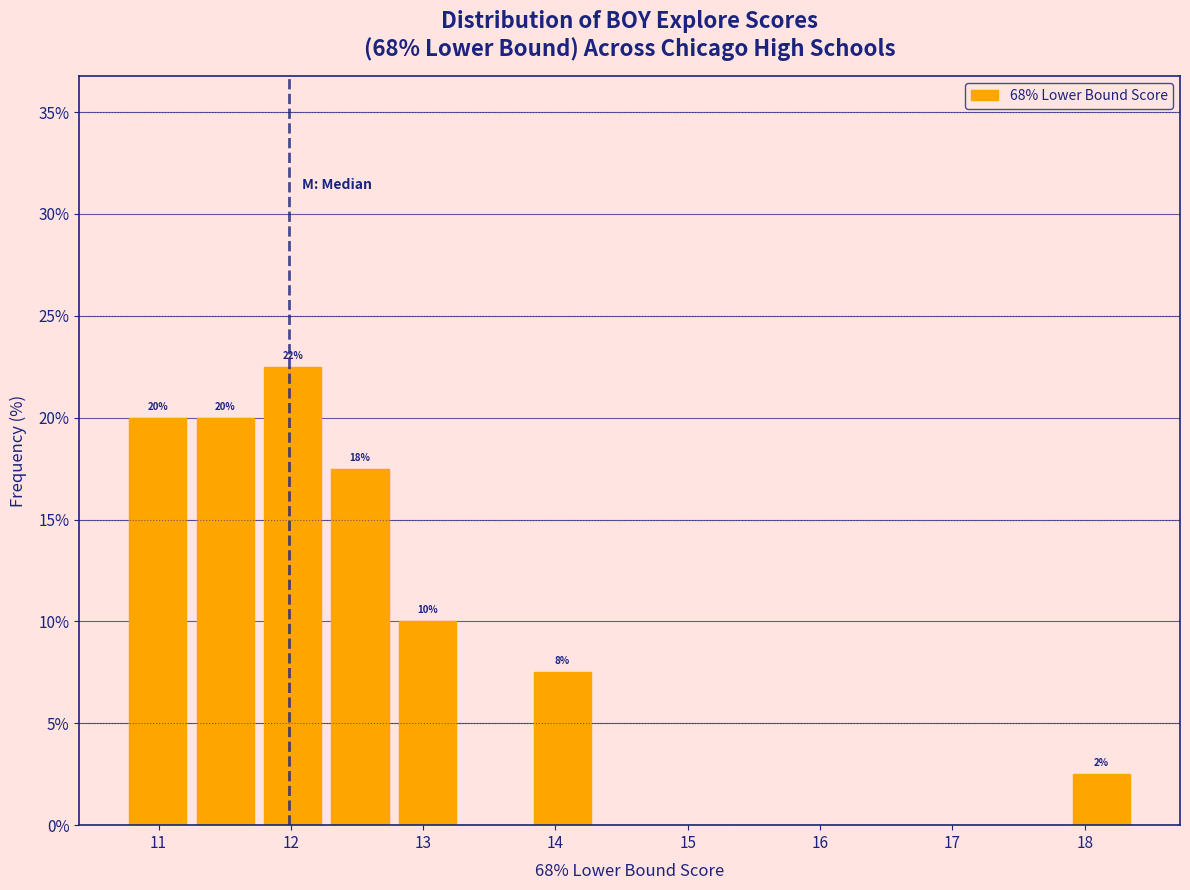

Which range on the x-axis has the tallest bar?

11.8 to 12.3